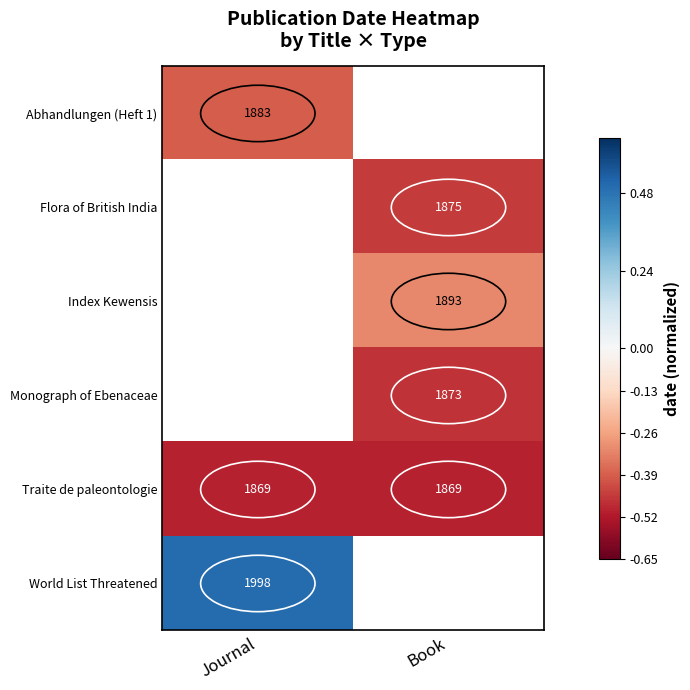

The value of Abhandlungen (Heft 1) at Journal is 1883. True or false?

True